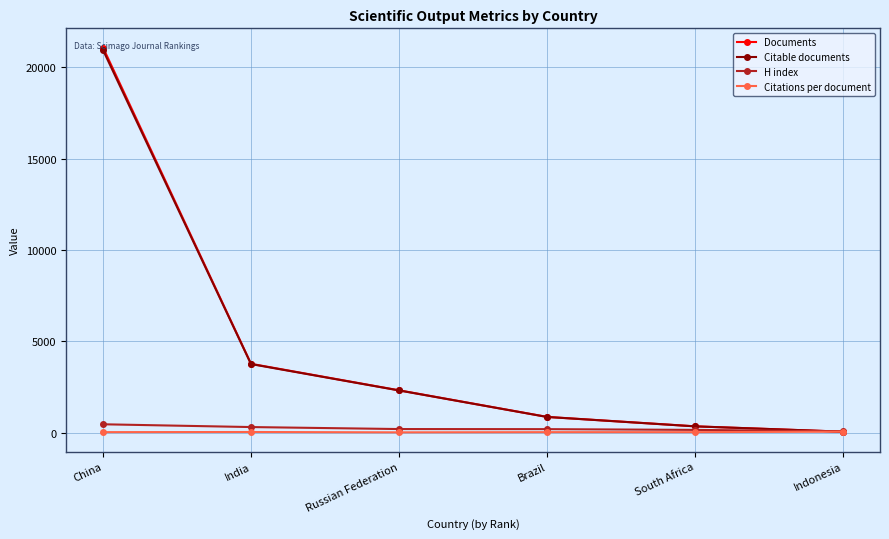

What is the value of the Documents point at the 2nd from the left?

3763.0